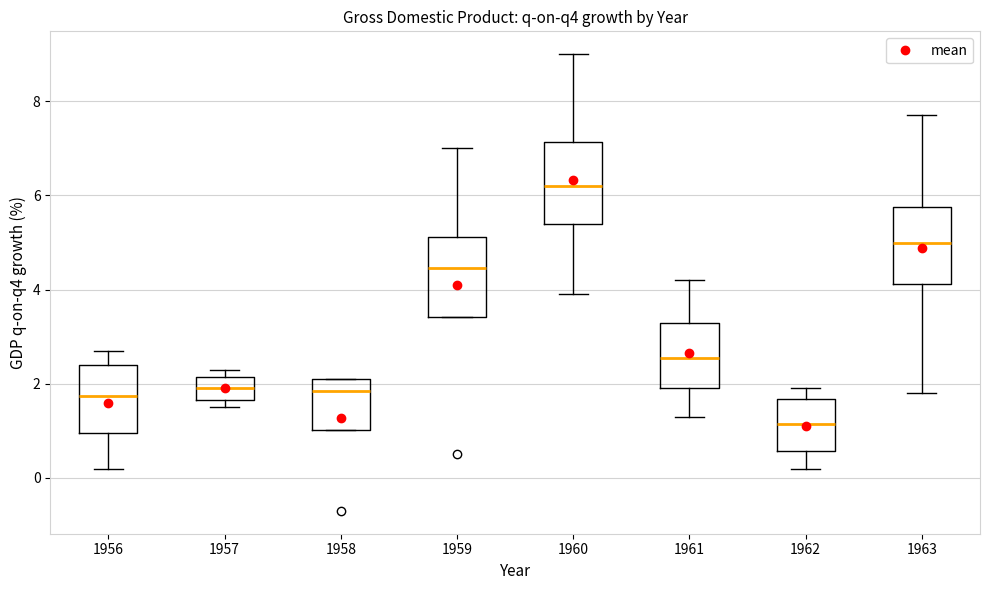

Where does the upper whisker of the box at x = 1961 end on the y-axis? The values are not printed on the chart, so give them approximately, as read against the axis.

4.2